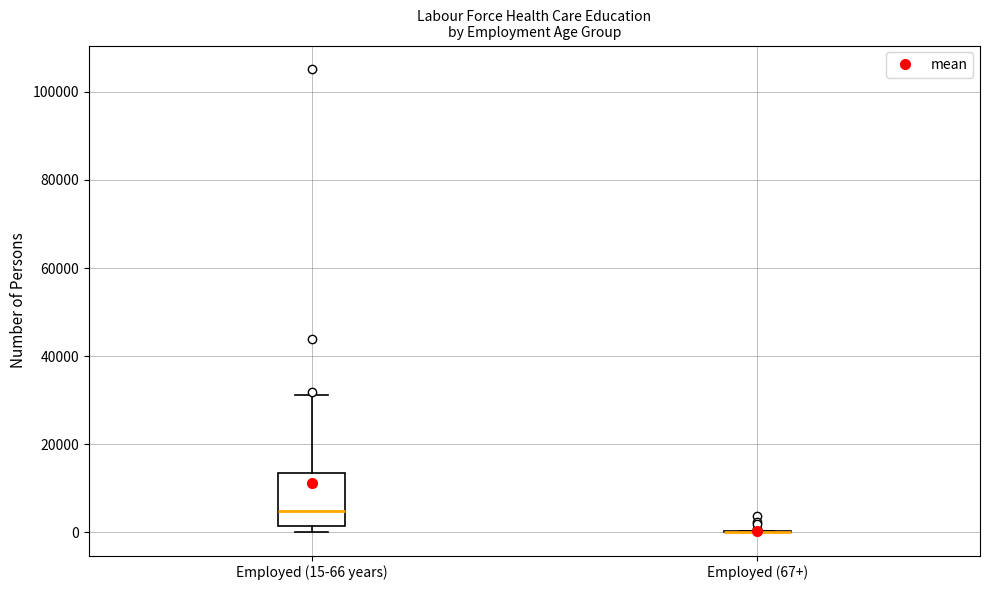

Where is the lower edge of the box for Employed (15-66 years) on the y-axis? The values are not printed on the chart, so give them approximately, as read against the axis.

2000